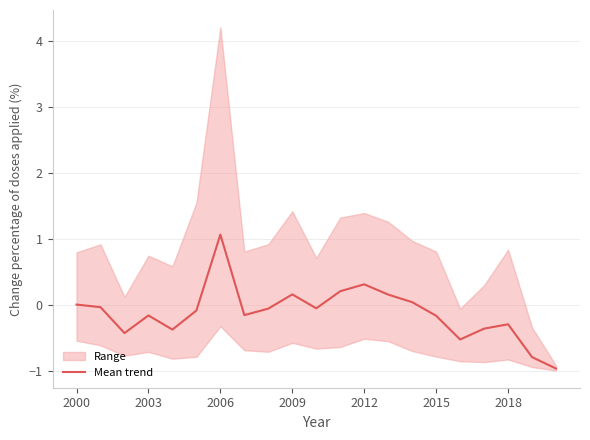

At which label does Mean trend reach its peak?

2006